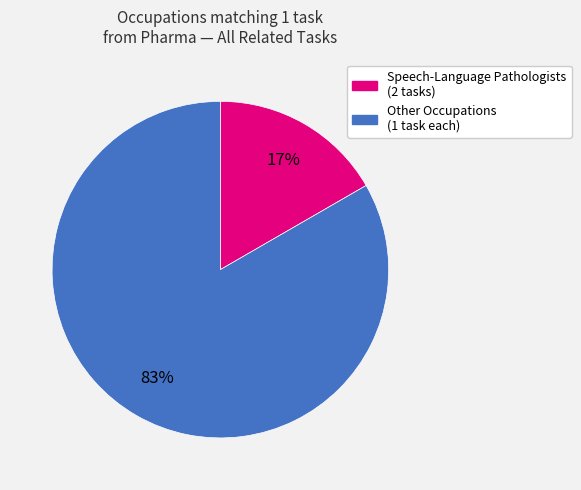

Count the number of slices in the pie.

2